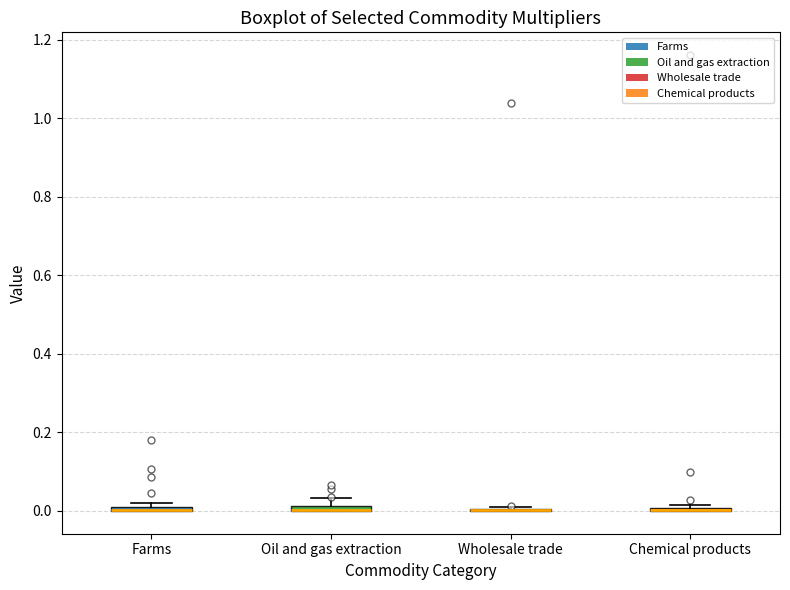

Where is the lower edge of the box for Oil and gas extraction on the y-axis? The values are not printed on the chart, so give them approximately, as read against the axis.

0.00